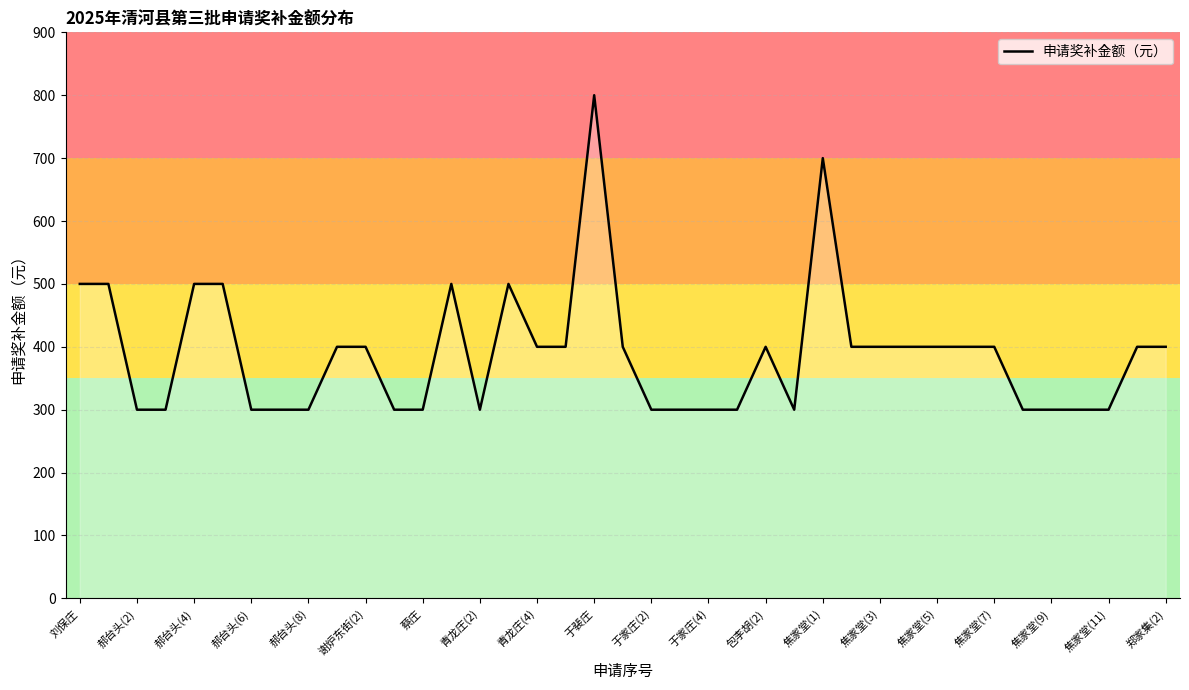

Count the values in the range 300 to 400.

31